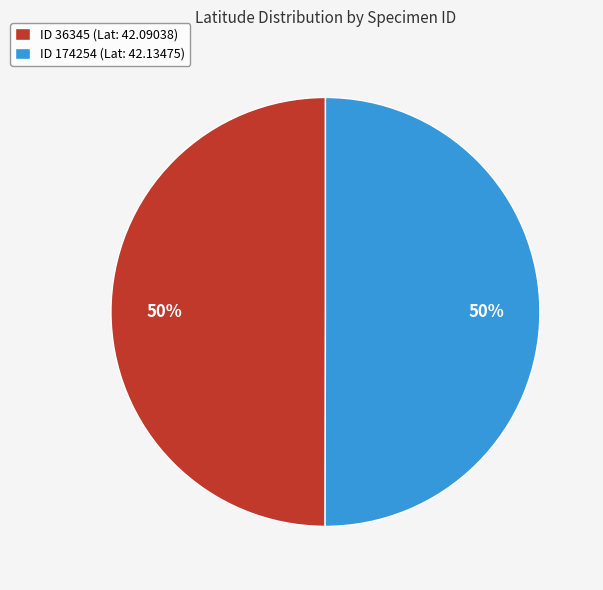

Is it true that ID 36345 (Lat: 42.09038) is 57% of the pie?

False